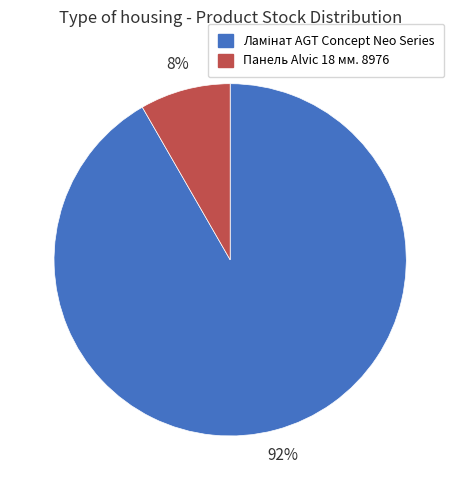

To the nearest percent, what is the average slice percentage?

50%